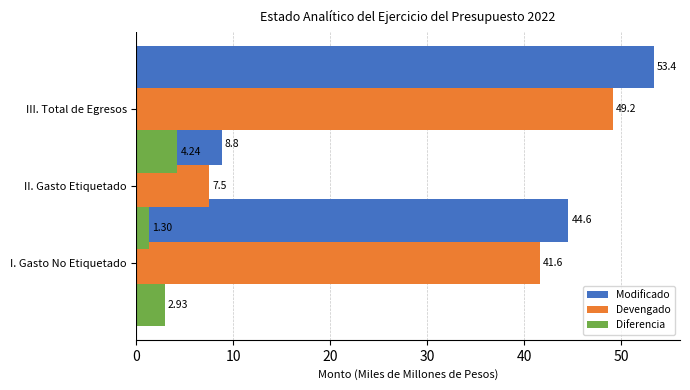

Reading right to left, extract all data points from this chart.

Modificado: 53.4	8.8	44.6
Devengado: 49.2	7.5	41.6
Diferencia: 4.2	1.3	2.9